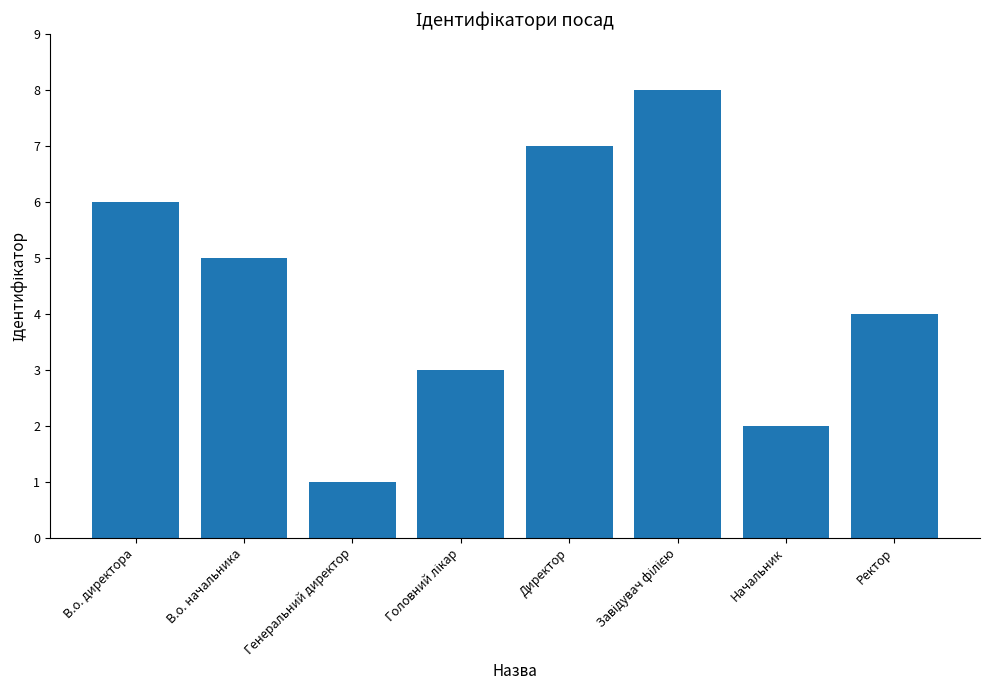

Where is the data nearest to the value 4?

Ректор